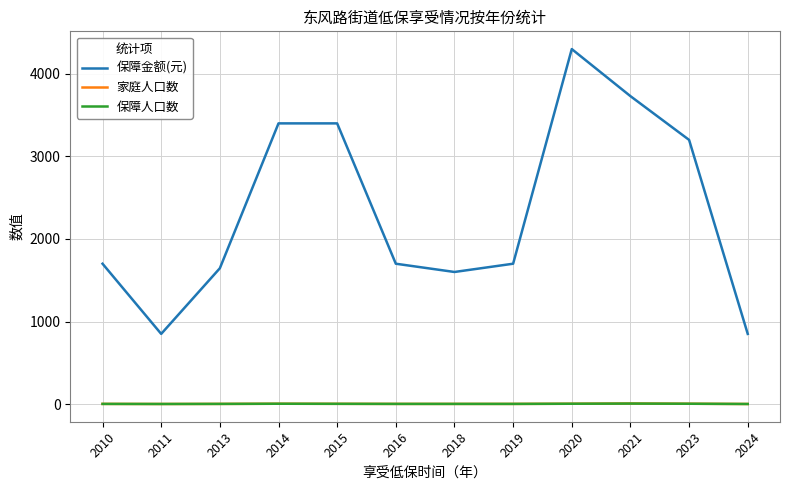

What is the sum of all 保障人口数 values?

33